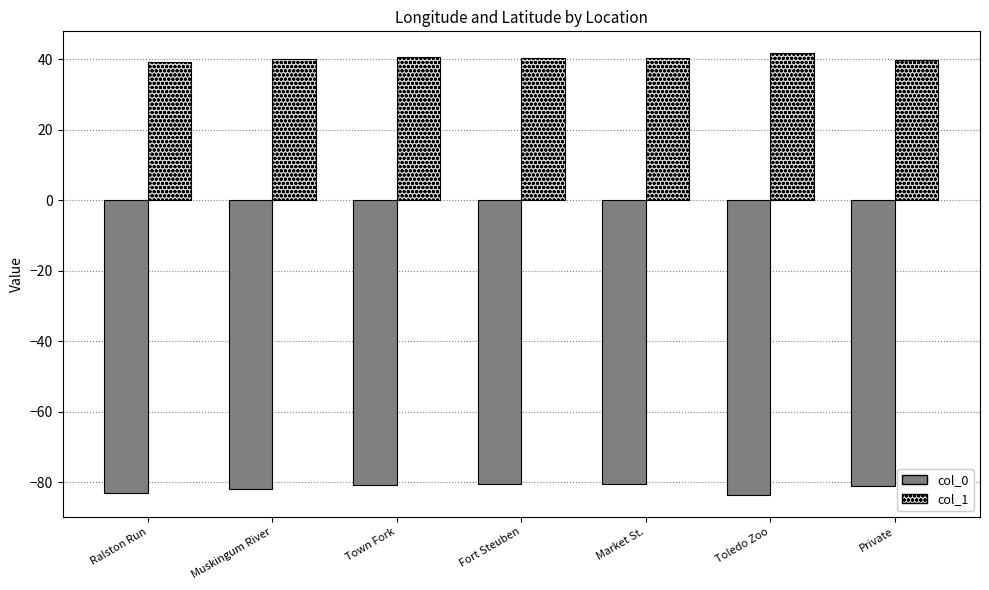

What is the smallest value displayed?

-83.6